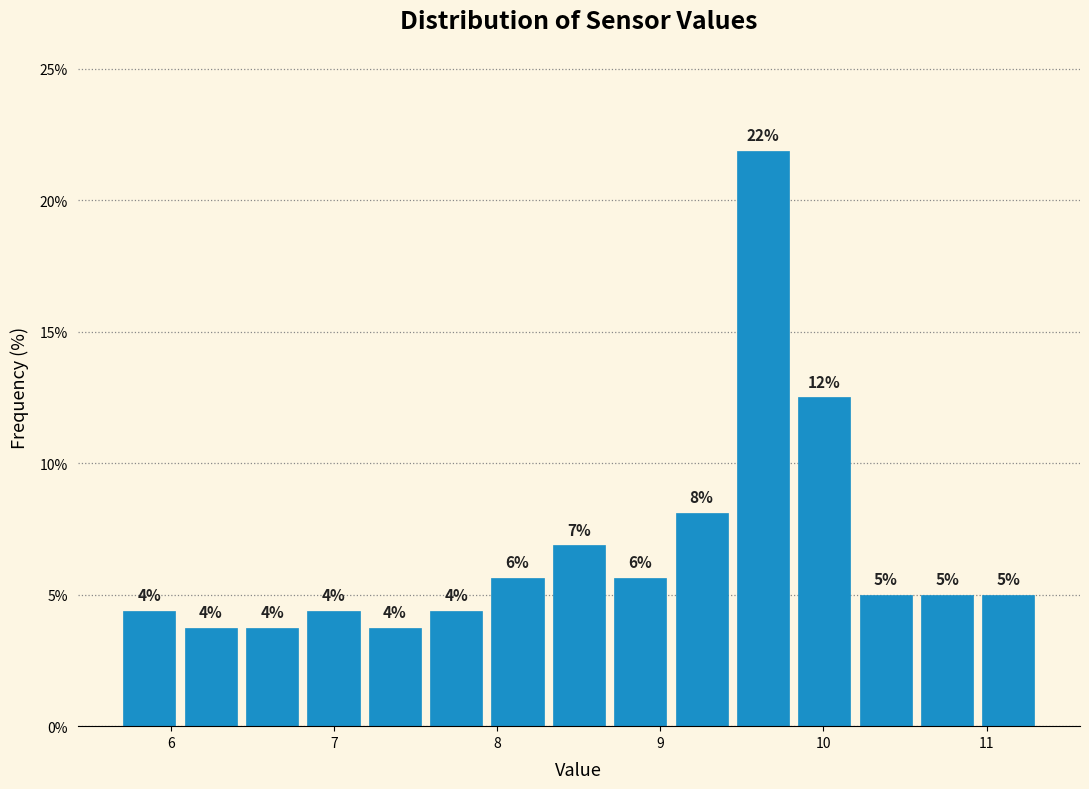

Read against the x-axis, roughly where is the centre of the tallest bar?

9.6